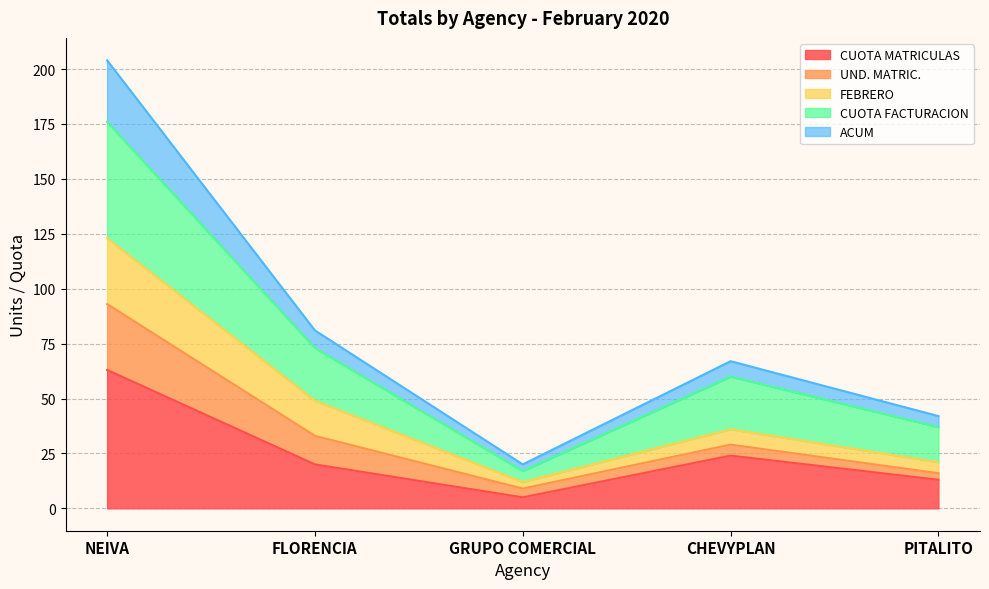

True or false: CUOTA FACTURACION and ACUM cross at least once.

False